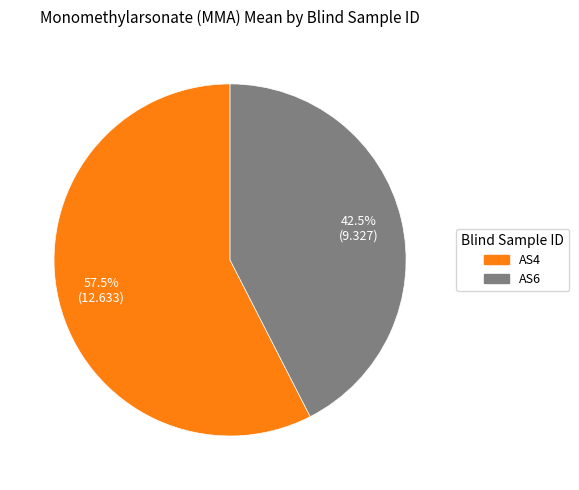

Is AS6 the majority of the pie?

No